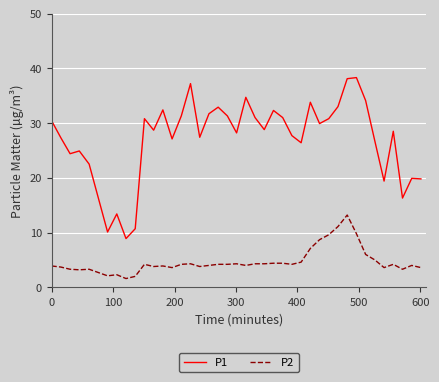

Which series has the widest spread of values?

P1